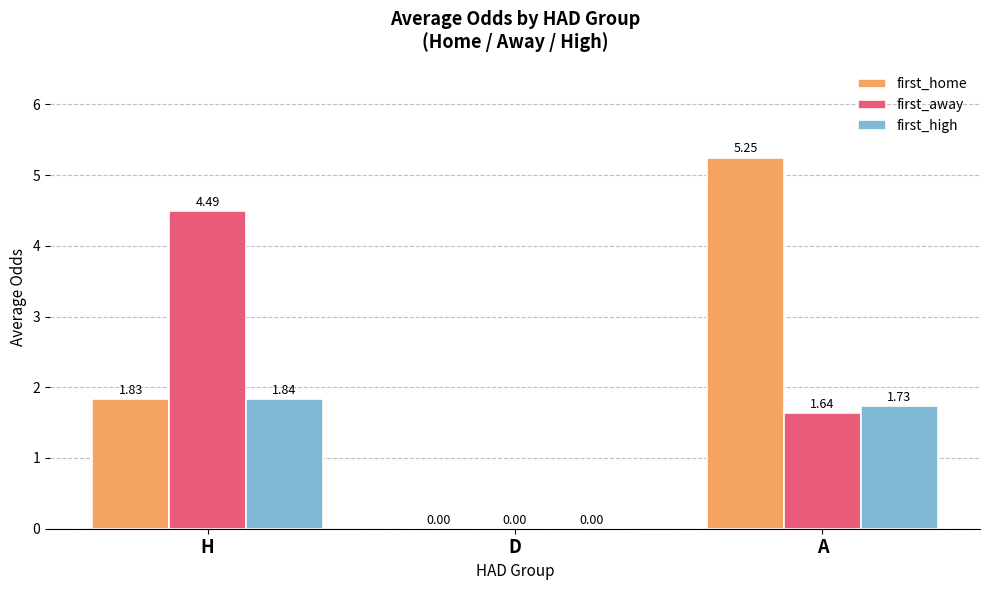

What is the average value of the first_home series?

2.4